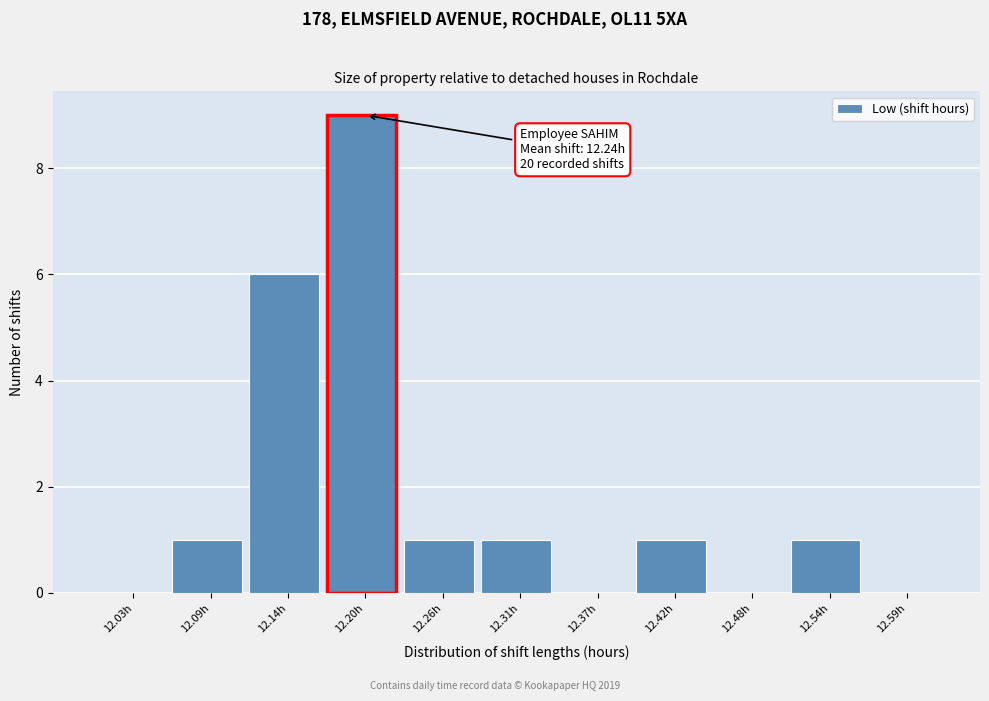

Reading left to right, list all the values displayed in this chart.

12.03h=0	12.09h=1	12.14h=6	12.20h=9	12.26h=1	12.31h=1	12.37h=0	12.42h=1	12.48h=0	12.54h=1	12.59h=0